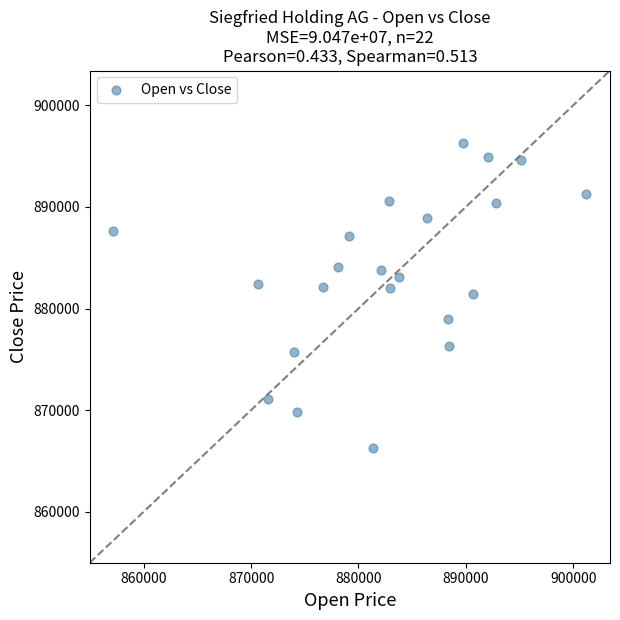

What is the range of Y values (max minus min)?

29970